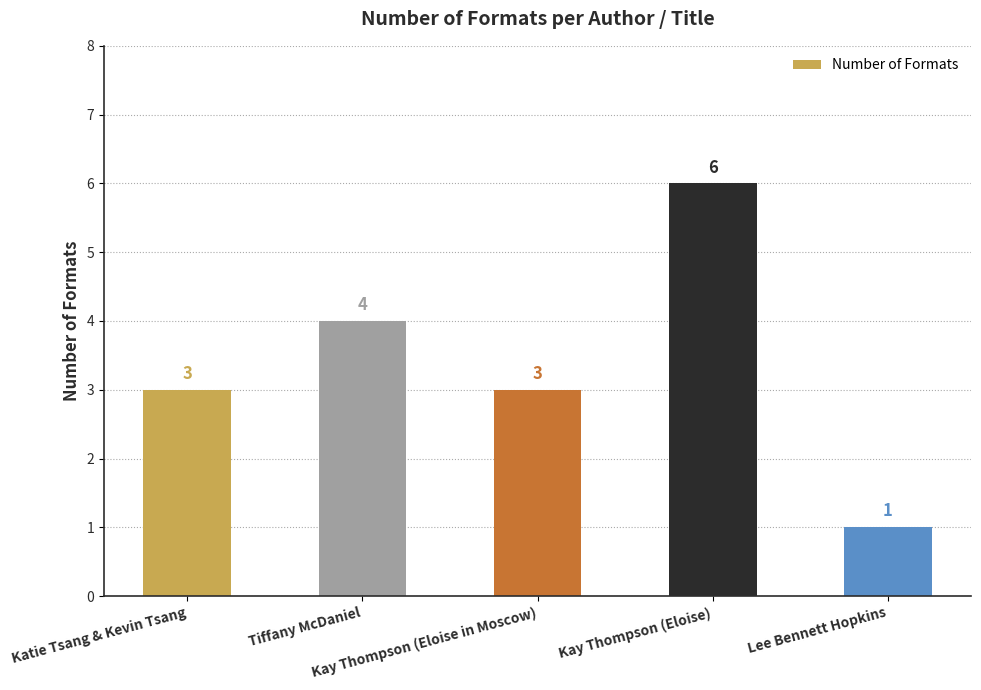

Reading left to right, transcribe all the data shown in this chart.

Katie Tsang & Kevin Tsang=3	Tiffany McDaniel=4	Kay Thompson (Eloise in Moscow)=3	Kay Thompson (Eloise)=6	Lee Bennett Hopkins=1